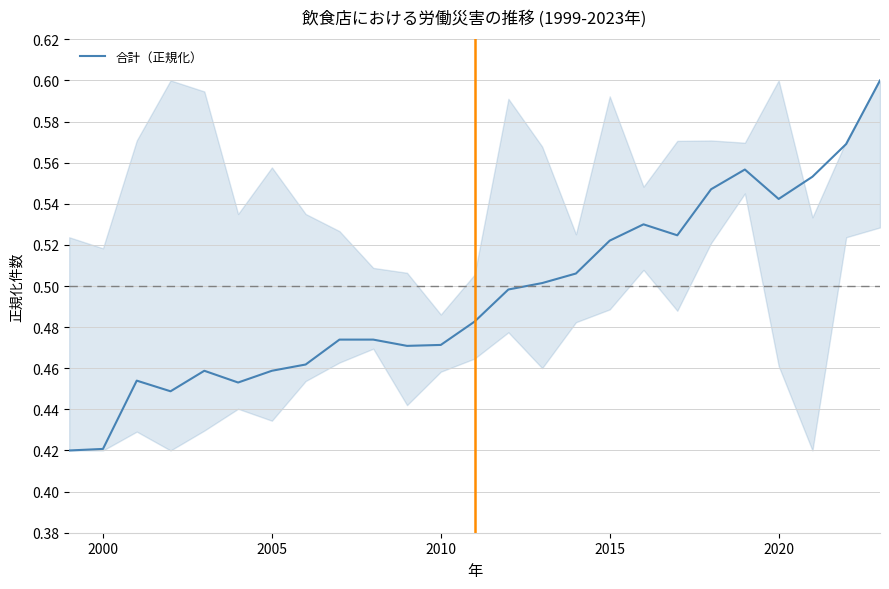

Does the chart display data point markers on the line(s)?

No